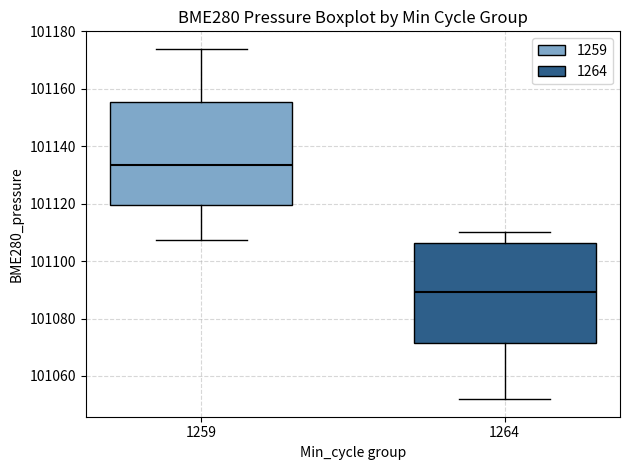

Reading left to right, transcribe this box plot: for each box, give where its median line is, the range the box spans, and where its two whiskers end, as read against the y-axis. The values are not printed on the chart, so give them approximately, as read against the axis.

1259: median 101134, box 101120 to 101156, whiskers 101108 to 101174
1264: median 101090, box 101072 to 101106, whiskers 101052 to 101110